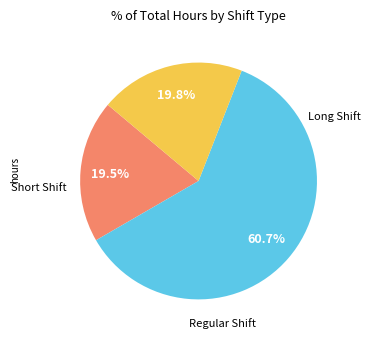

Does any single category account for the majority?

Yes